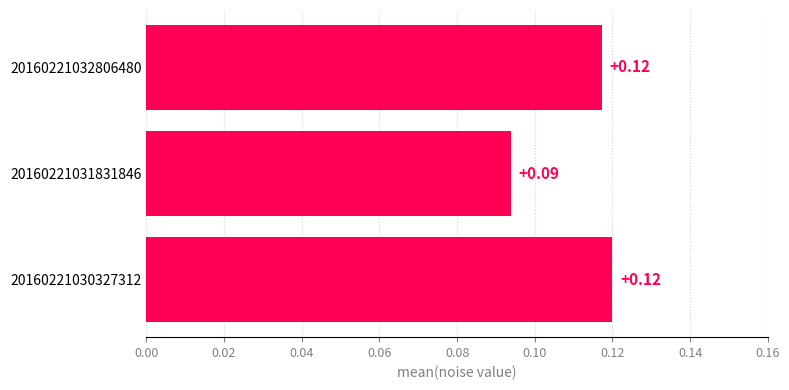

Between 20160221030327312 and 20160221032806480, which is larger?

20160221030327312